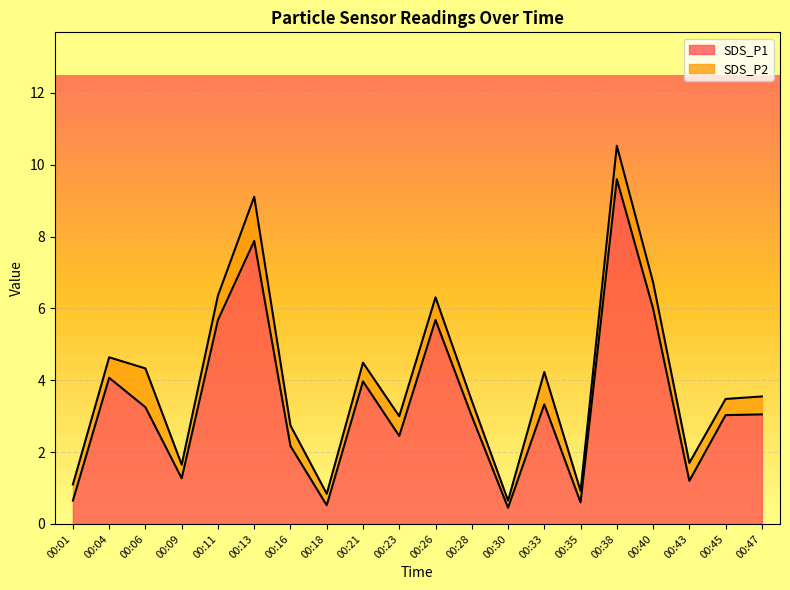

The value at 00:13 is 7.9. True or false?

True